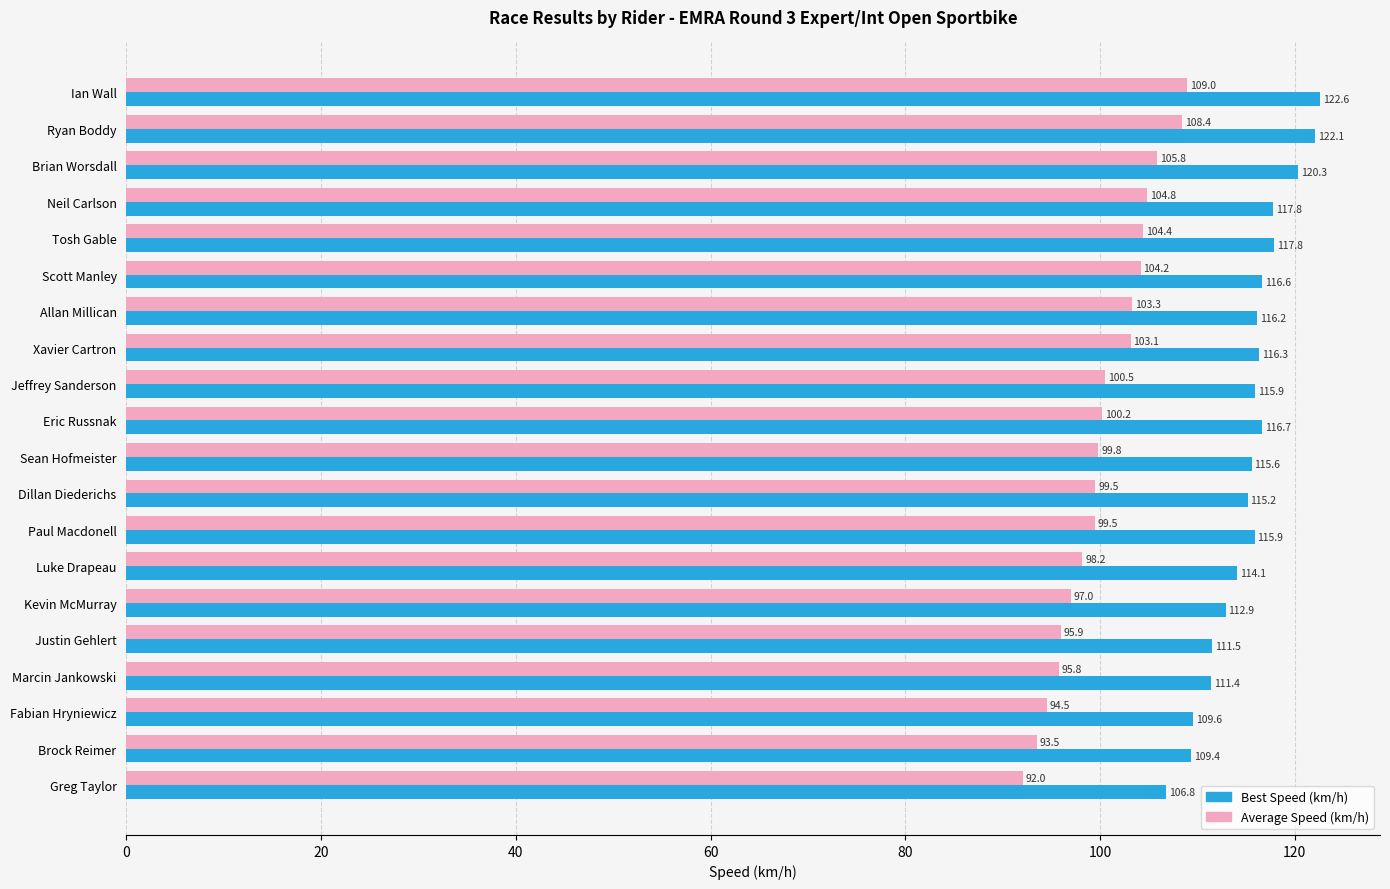

At how many categories does at least one series exceed 106?

20